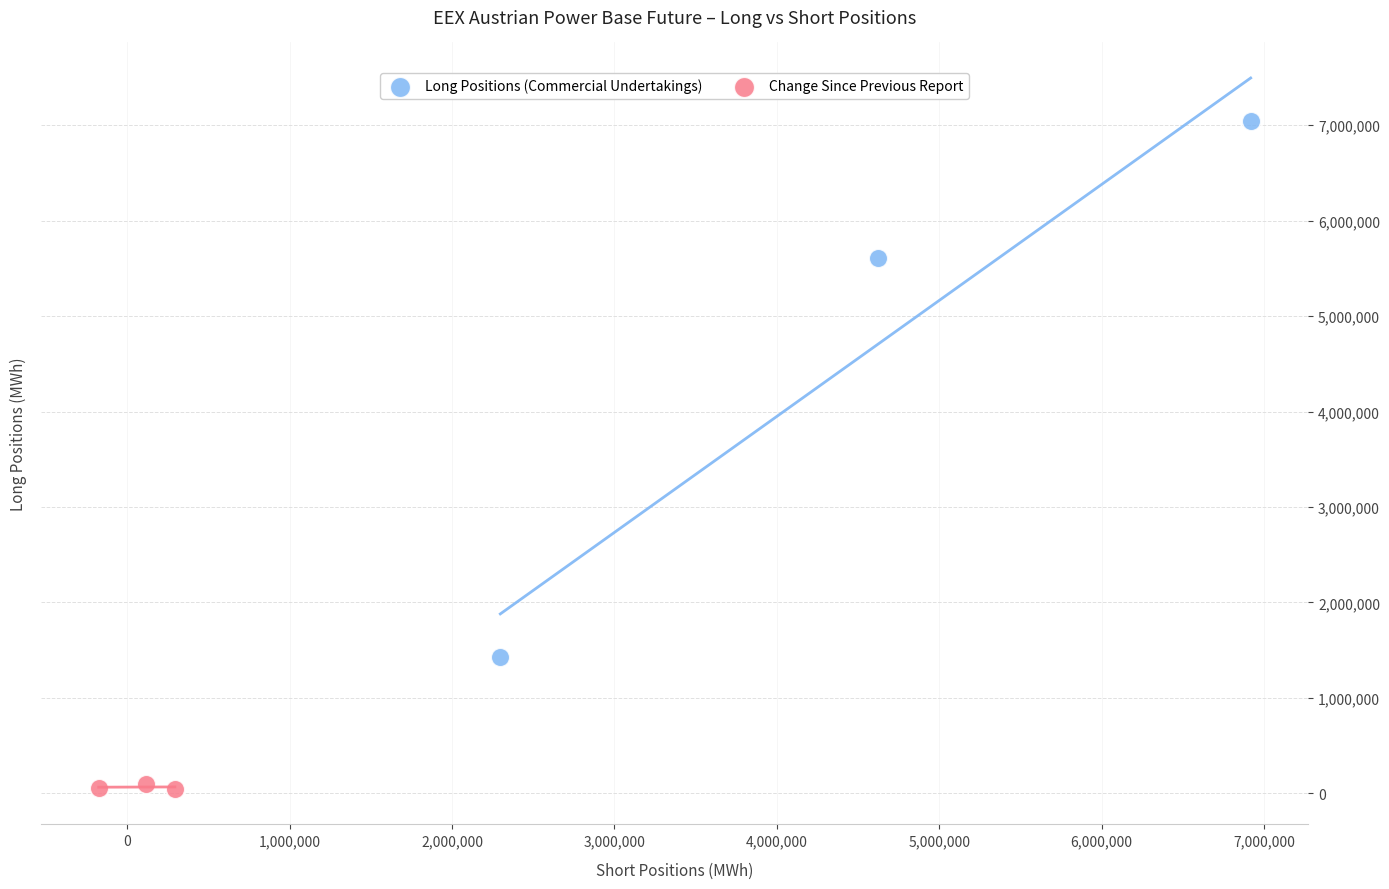

Which series contains the highest Y value?

Long Positions (Commercial Undertakings)